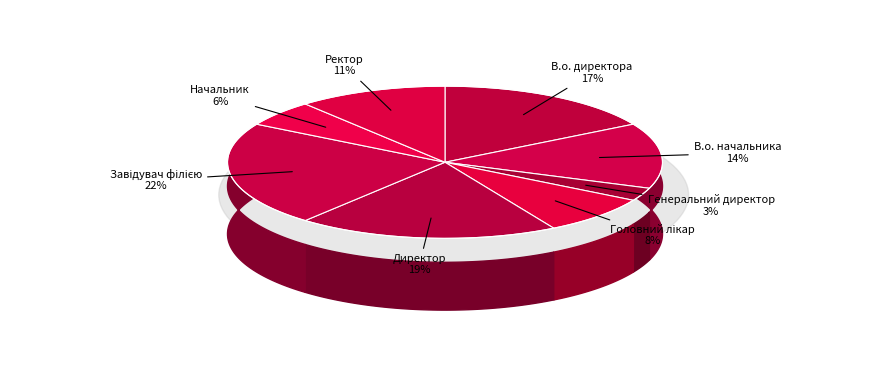

To the nearest percent, what is the combined percentage of В.о. начальника and В.о. директора?

31%